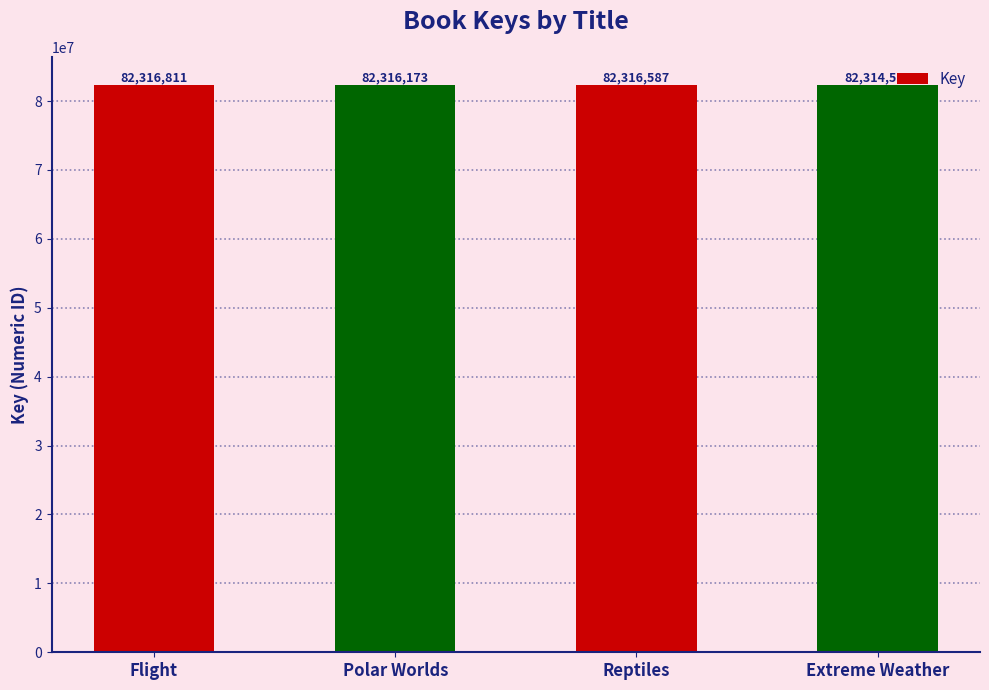

Where is the data nearest to the value 82315686?

Polar Worlds